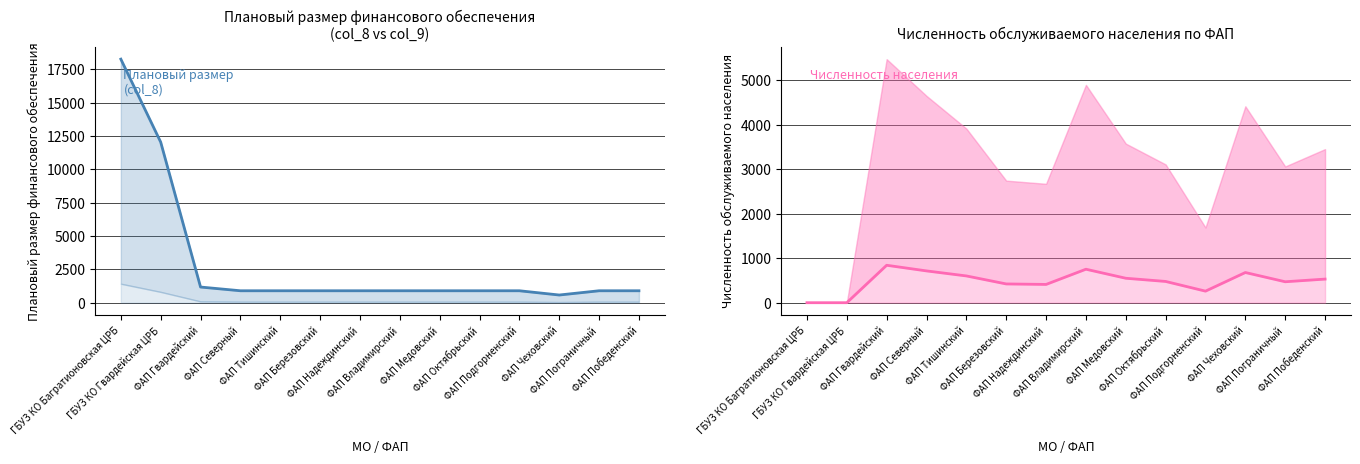

Reading left to right, list all the values displayed in this chart.

Плановый размер (col_8): ГБУЗ КО Багратионовская ЦРБ=18255.8	ГБУЗ КО Гвардейская ЦРБ=12037.1	ФАП Гвардейский=1174.2	ФАП Северный=895.1	ФАП Тишинский=895.1	ФАП Березовский=895.1	ФАП Надеждинский=895.1	ФАП Владимирский=895.1	ФАП Медовский=895.1	ФАП Октябрьский=895.1	ФАП Подгорненский=895.1	ФАП Чеховский=576.6	ФАП Пограничный=895.1	ФАП Победенский=895.1
Численность населения: ГБУЗ КО Багратионовская ЦРБ=0.0	ГБУЗ КО Гвардейская ЦРБ=0.0	ФАП Гвардейский=842.0	ФАП Северный=715.0	ФАП Тишинский=602.0	ФАП Березовский=422.0	ФАП Надеждинский=411.0	ФАП Владимирский=753.0	ФАП Медовский=550.0	ФАП Октябрьский=478.0	ФАП Подгорненский=260.0	ФАП Чеховский=679.0	ФАП Пограничный=471.0	ФАП Победенский=531.0